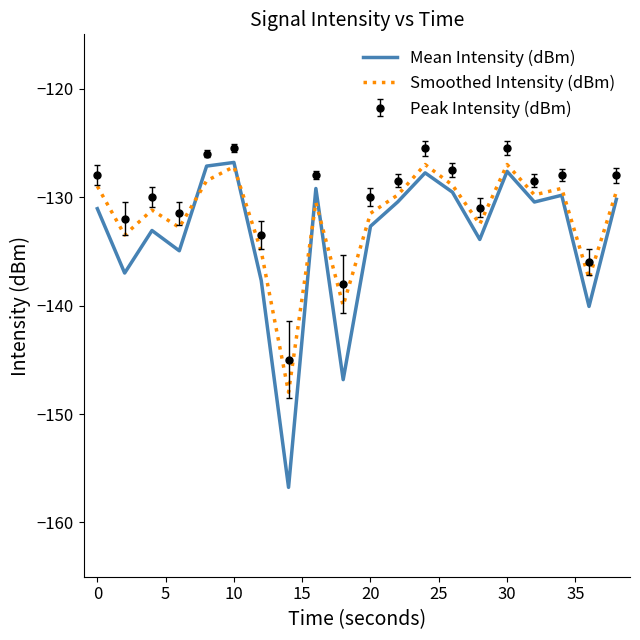

What is the minimum value shown in the chart?

-156.8